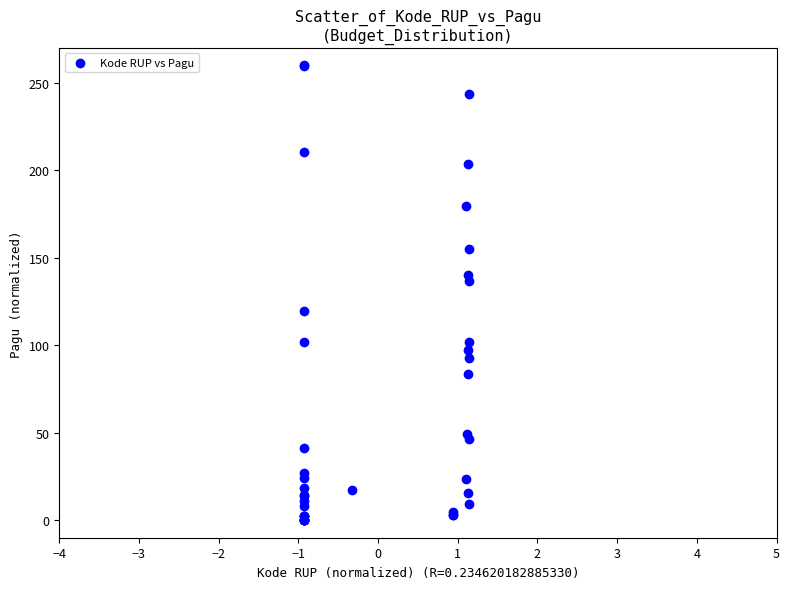

What Y value in the scatter plot is closest to 130?

136.6